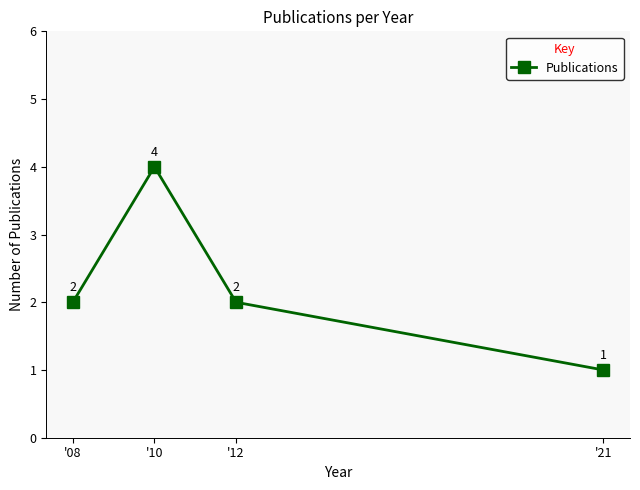

How many values are between 2 and 4?

3